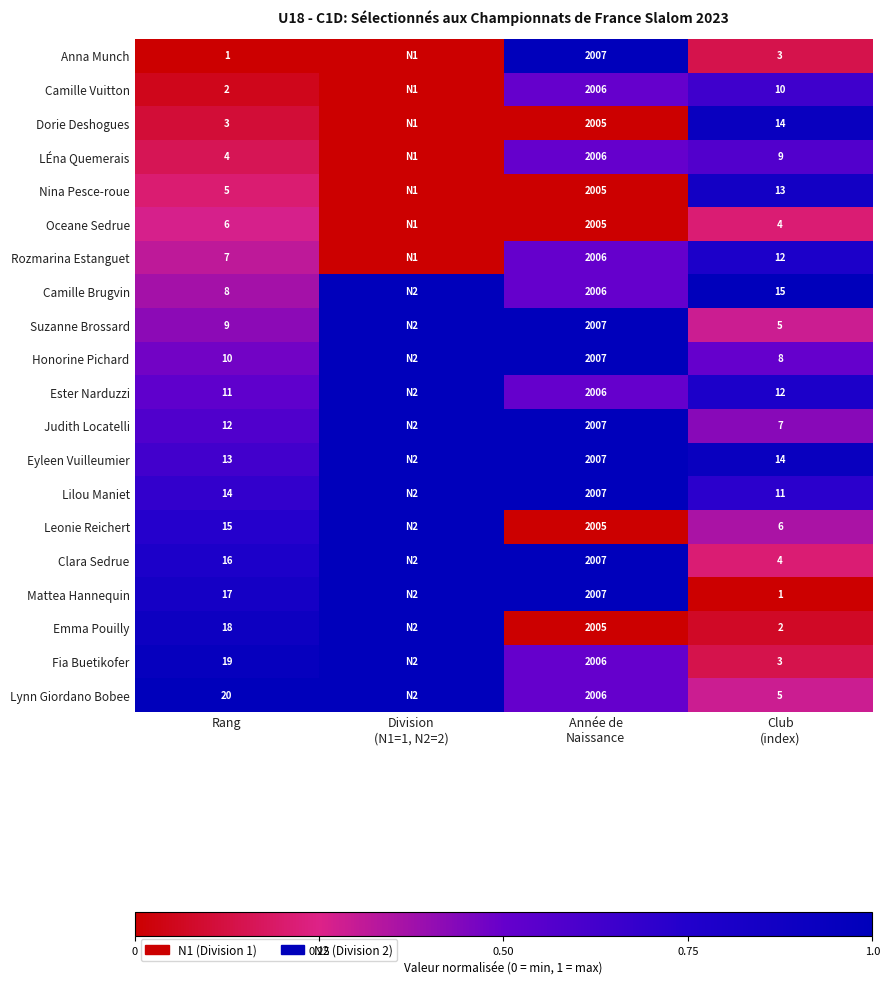

What is the spread (max minus min) of values at Division
(N1=1, N2=2)?

1.0